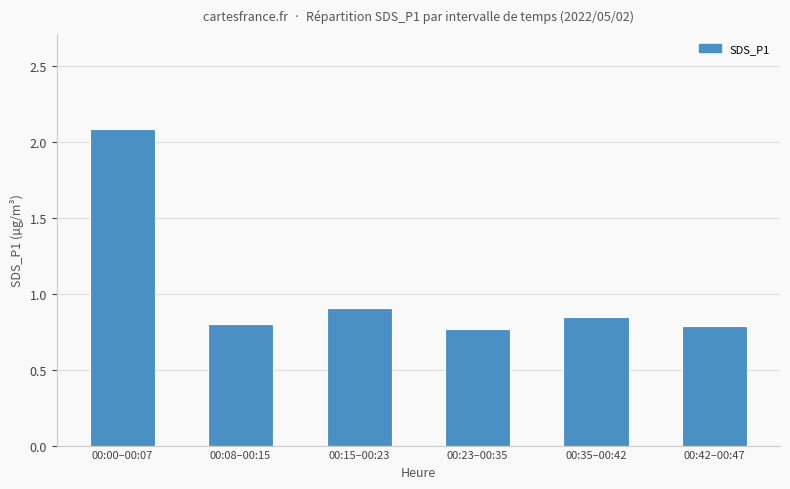

Which label corresponds to the largest value in the chart?

00:00–00:07